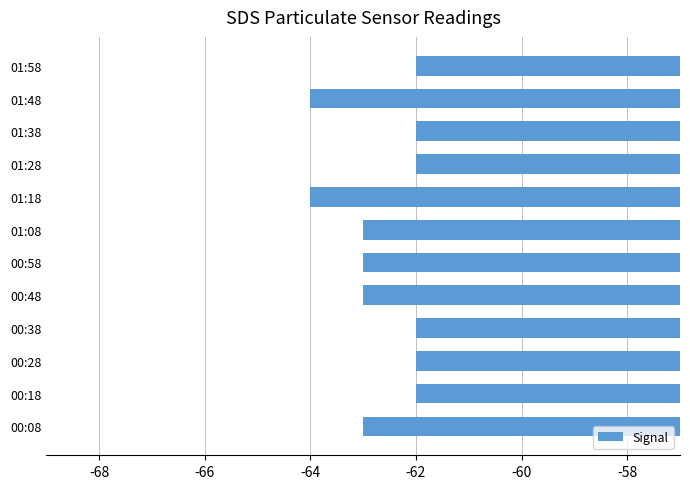

How many series are shown in this chart?

1